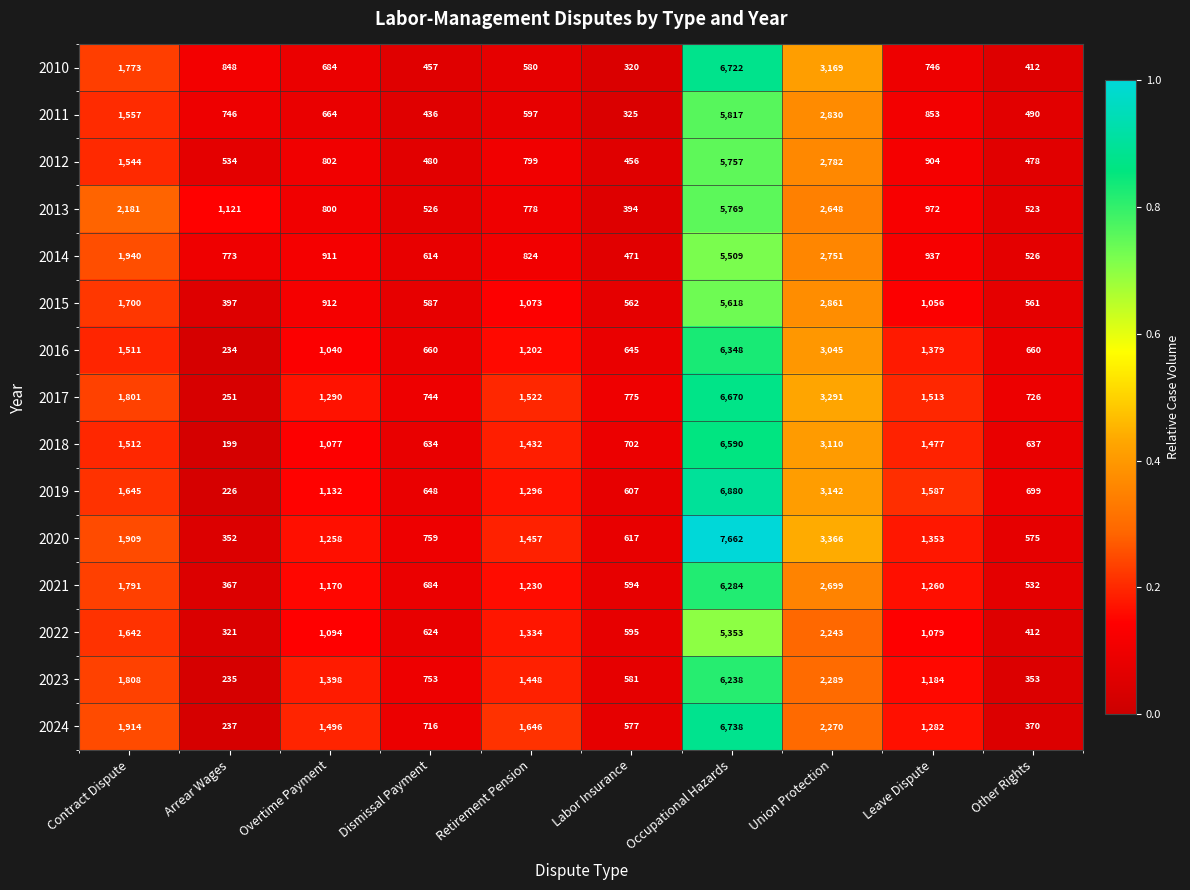

Which series has the largest total across all categories?

2020